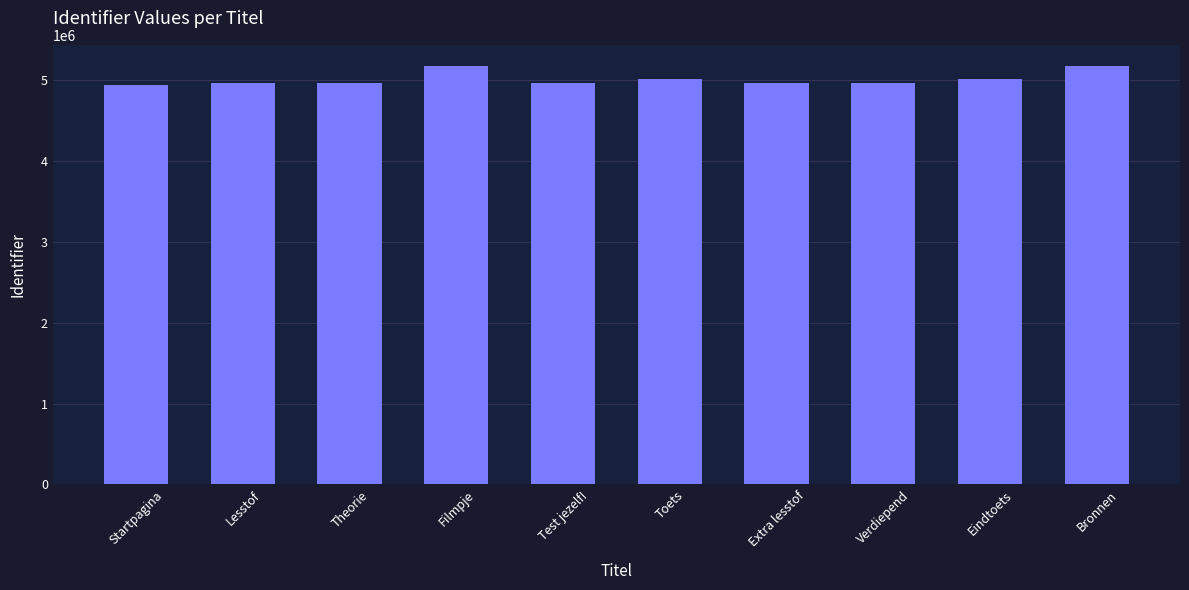

What is the label of the 8th bar from the left?

Verdiepend